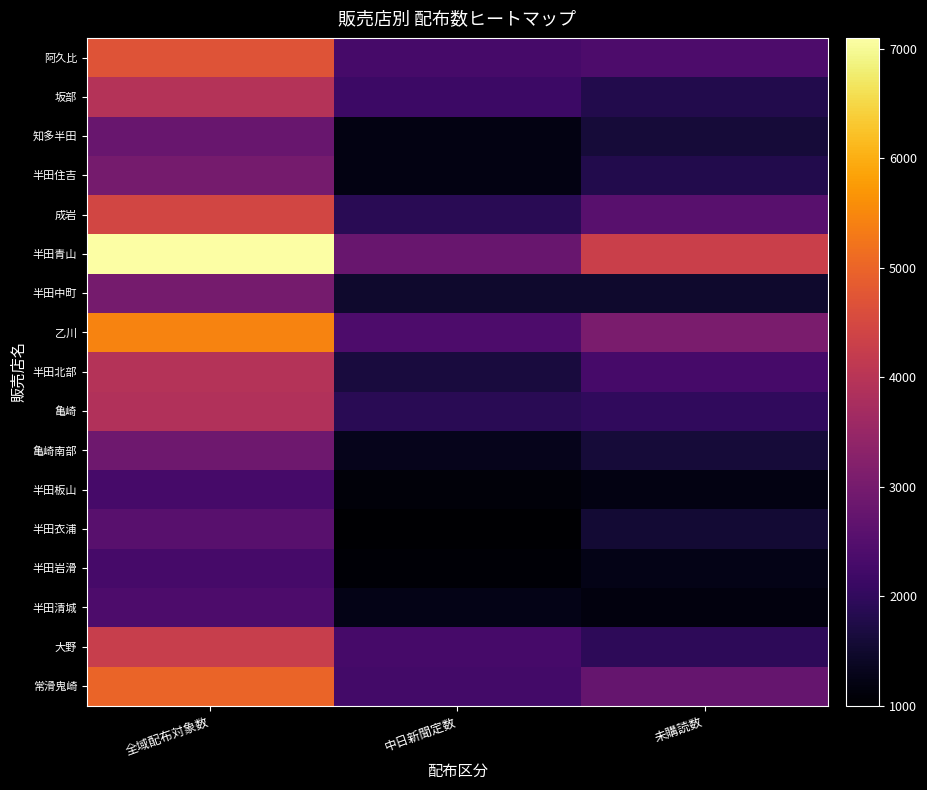

List the series in order of their peak value, lowest first.

半田板山, 半田岩滑, 半田清城, 半田衣浦, 知多半田, 亀崎南部, 半田住吉, 半田中町, 亀崎, 坂部, 半田北部, 大野, 成岩, 阿久比, 常滑鬼崎, 乙川, 半田青山